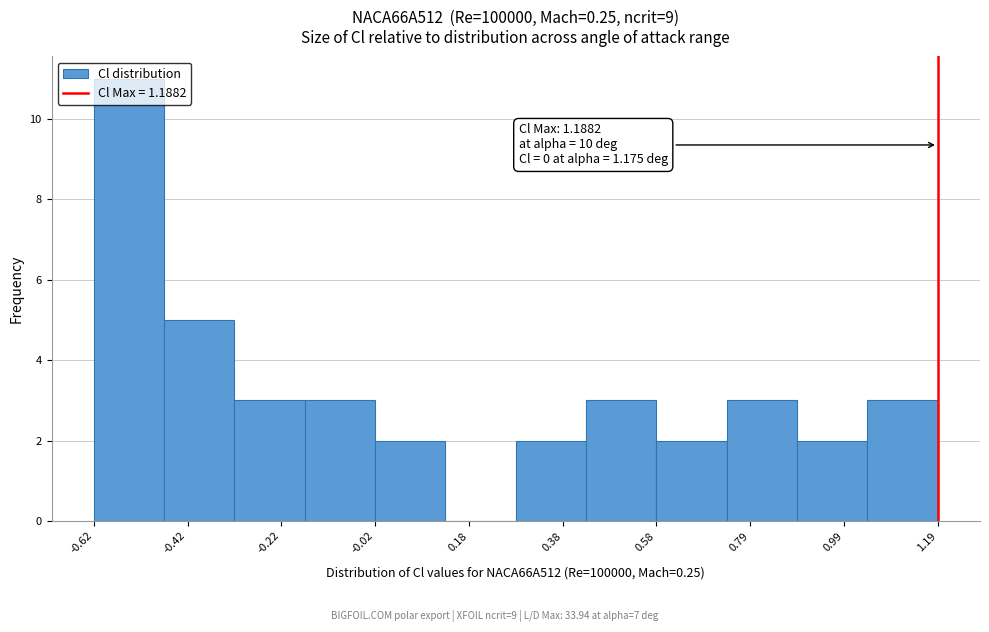

Read against the x-axis, roughly where is the centre of the tallest bar?

-0.55